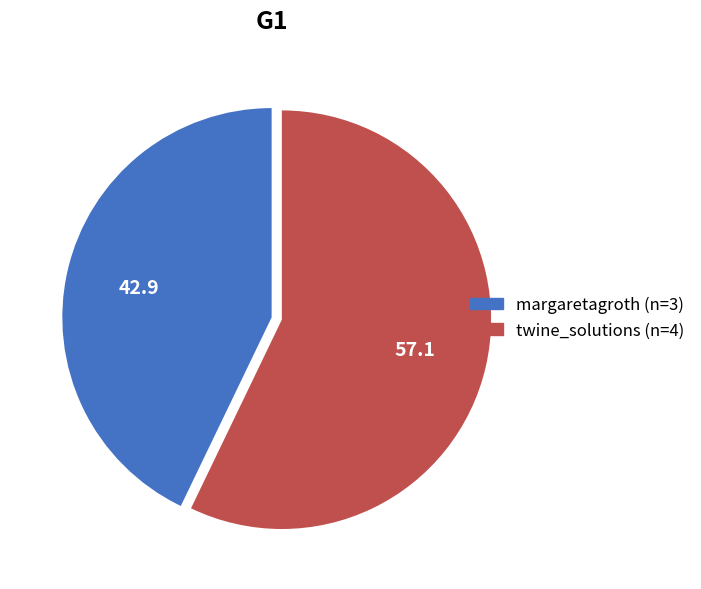

How many slices are in this pie chart?

2